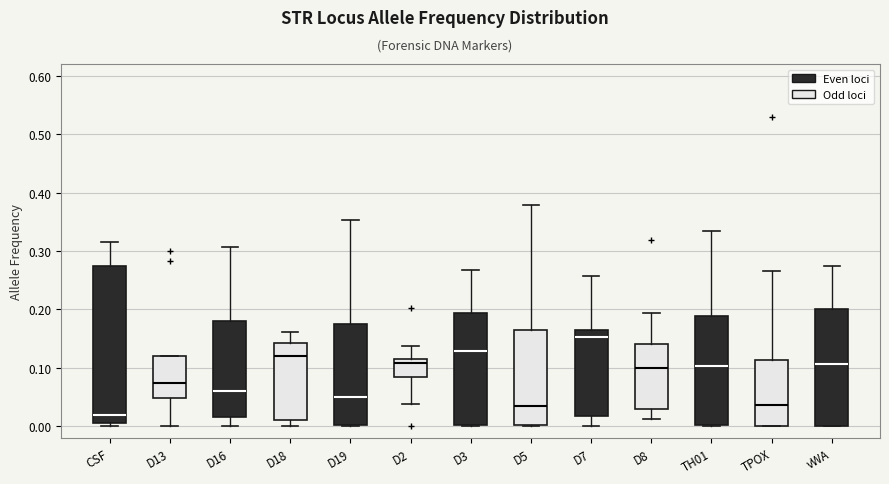

Which box has the highest median line?

D7